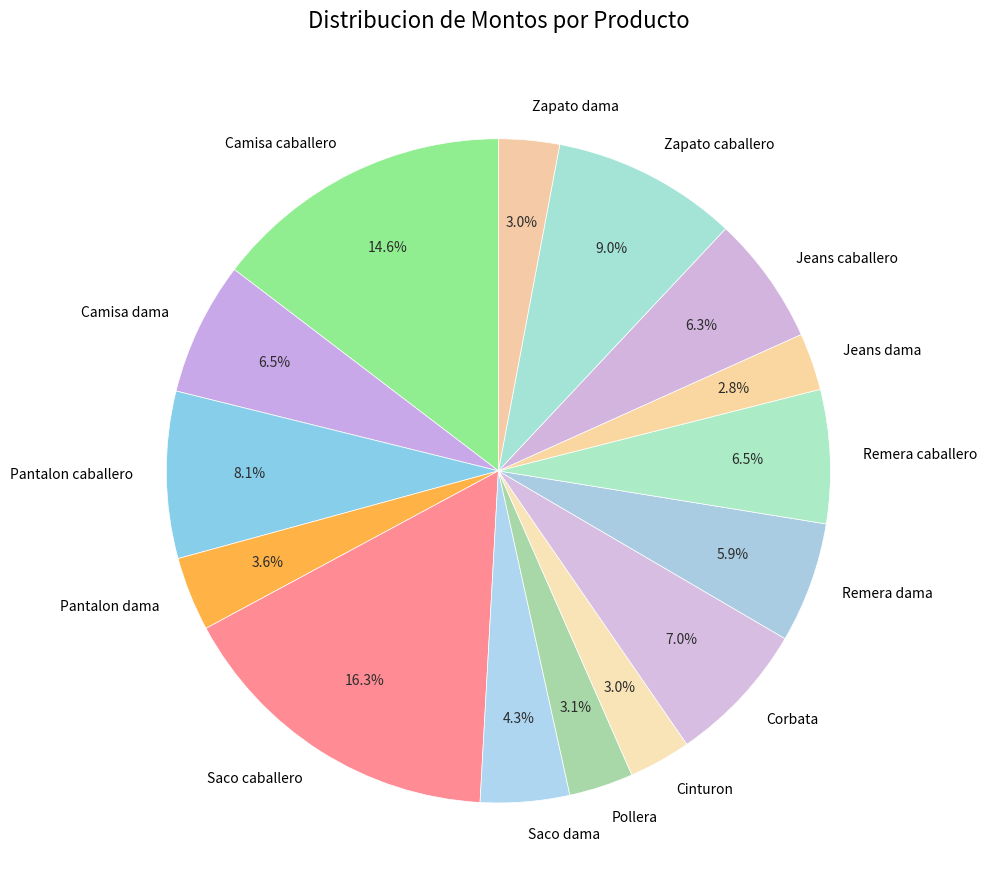

To the nearest percent, what portion does Pantalon caballero represent?

8%